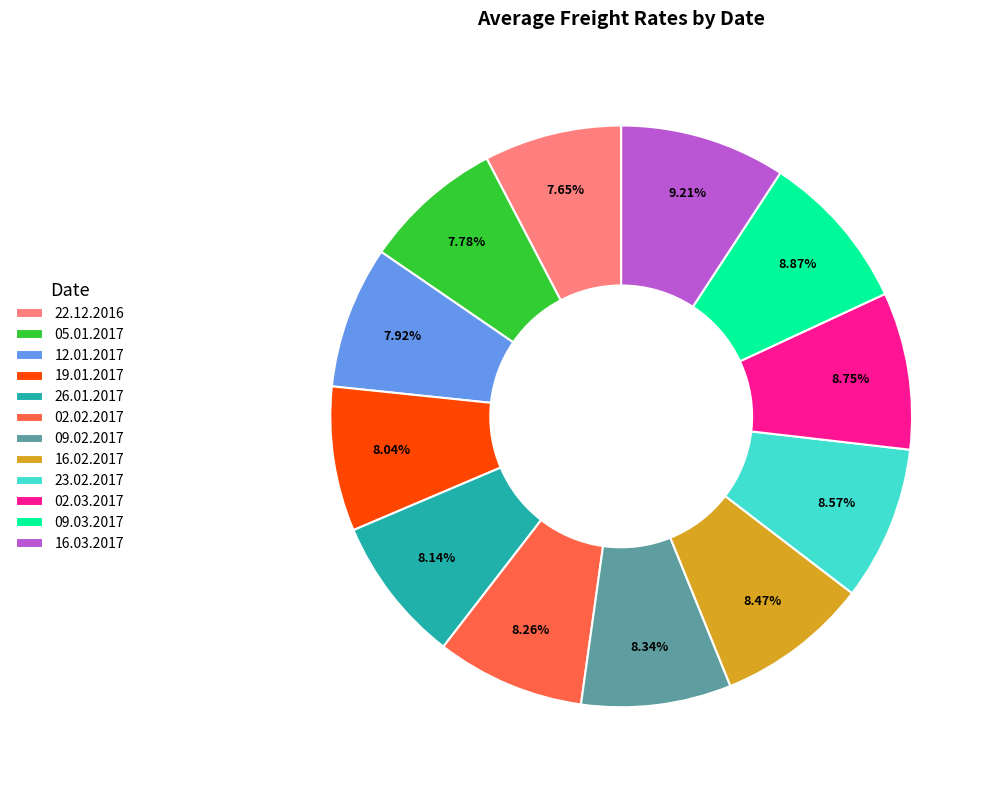

Does 16.03.2017 account for over 50% of the chart?

No